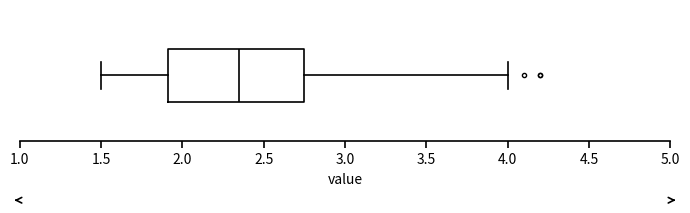

Read this box plot against the x-axis: the position of the median line, the range covered by the box, and the ends of both whiskers. The values are not printed on the chart, so give them approximately, as read against the axis.

median 2.35, box 1.90 to 2.75, whiskers 1.50 to 4.00